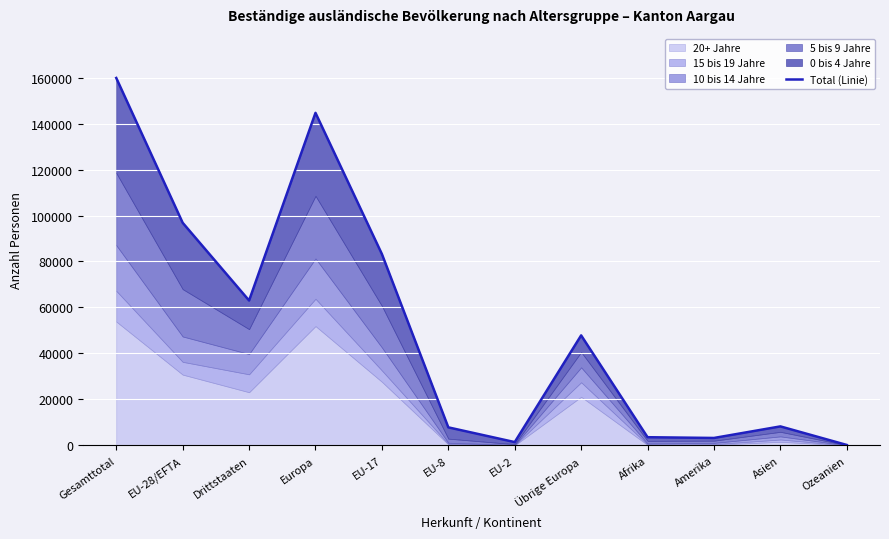

What position from the left is EU-2?

7